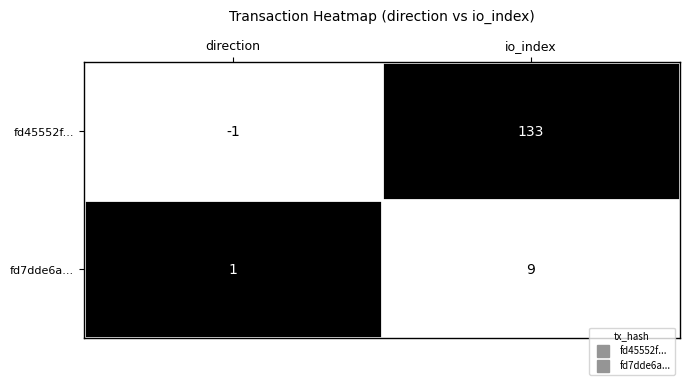

Which category has the highest value across all series?

io_index